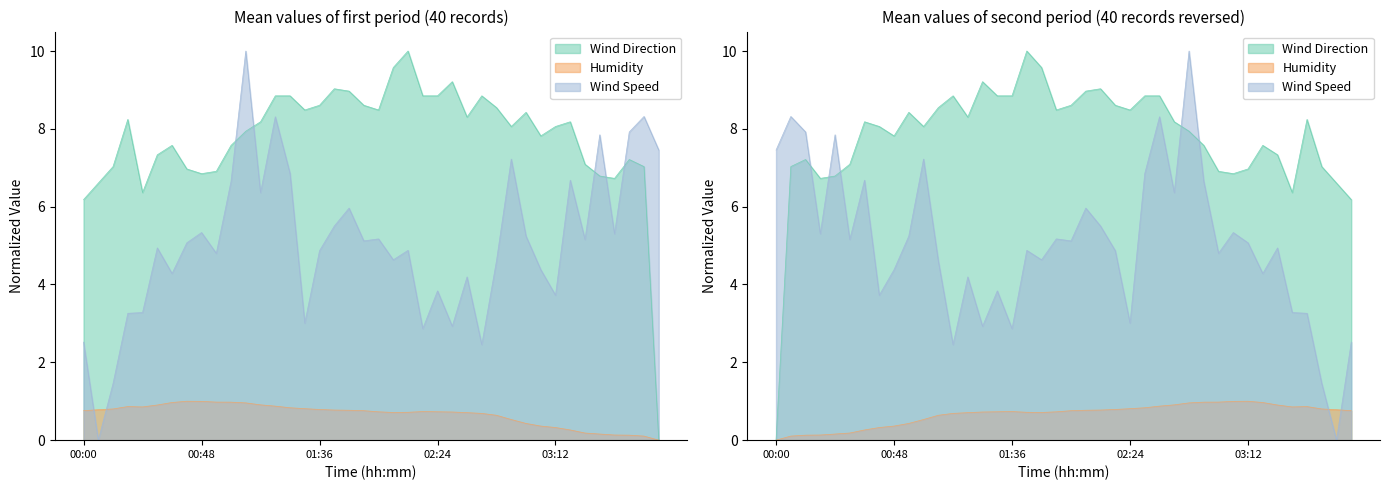

Is it true that Wind Speed (W1sAve1m) equals 3.7 at 03:12?

True